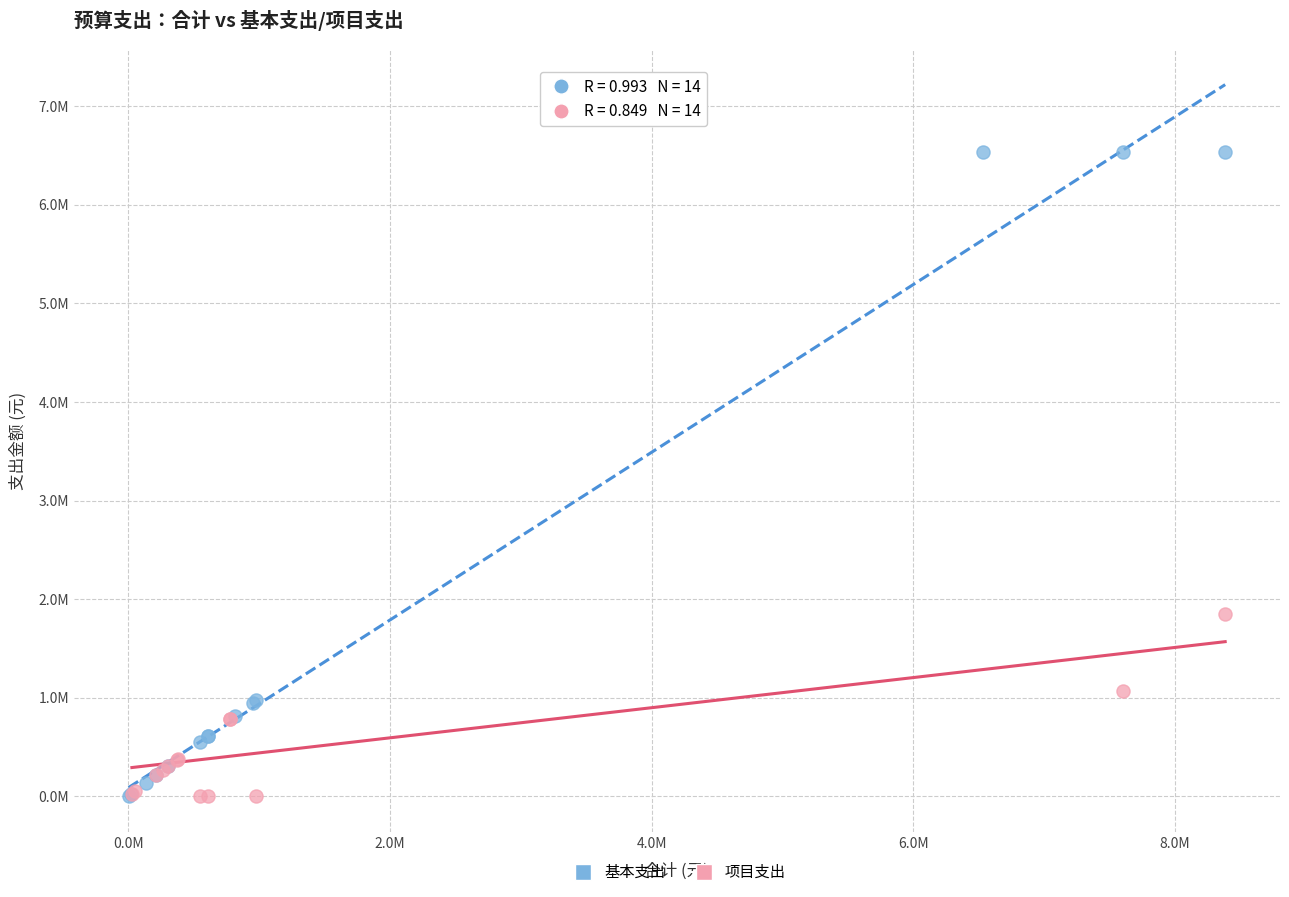

Which series has the widest spread of Y values?

基本支出